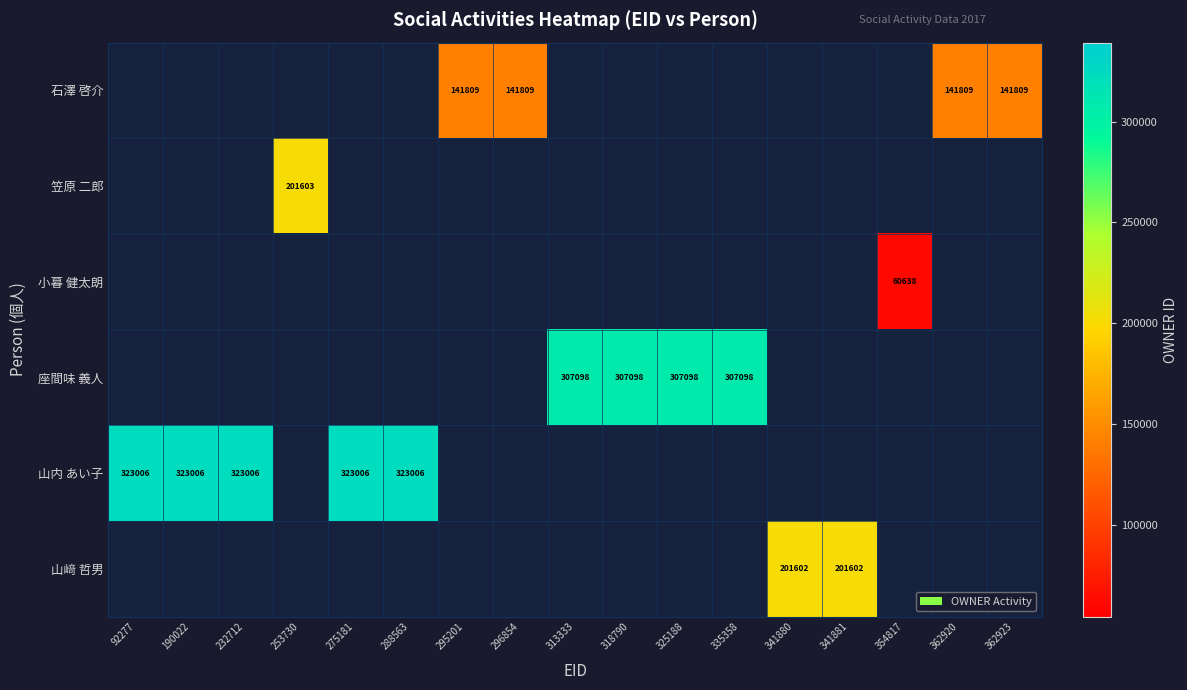

The value of 座間味 義人 at 313333 is 307098. True or false?

True